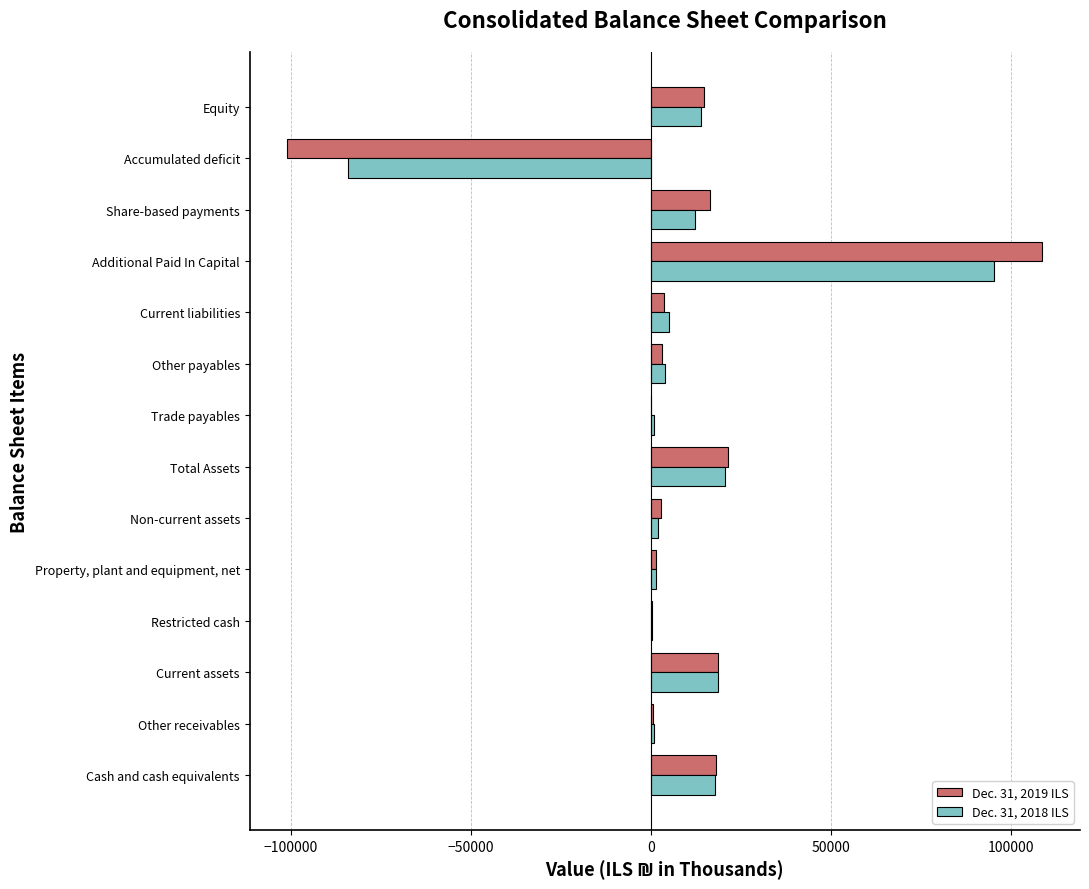

At which category is the sum across all series the highest?

Additional Paid In Capital